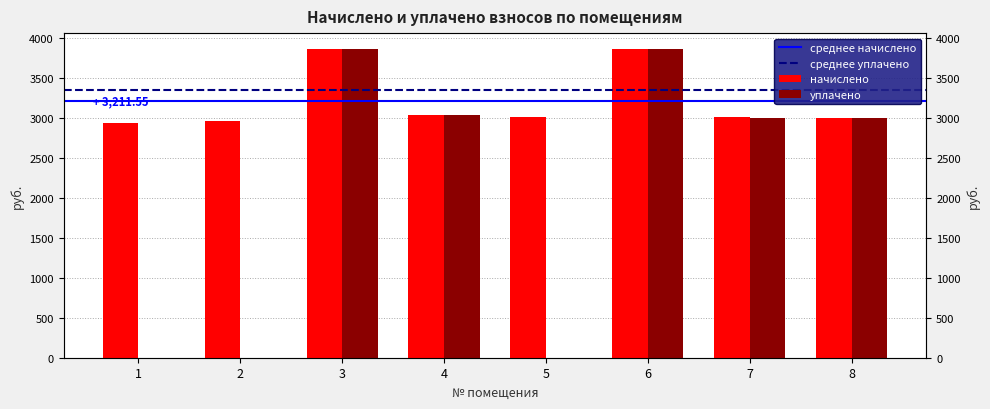

Which series has the widest spread of values?

уплачено